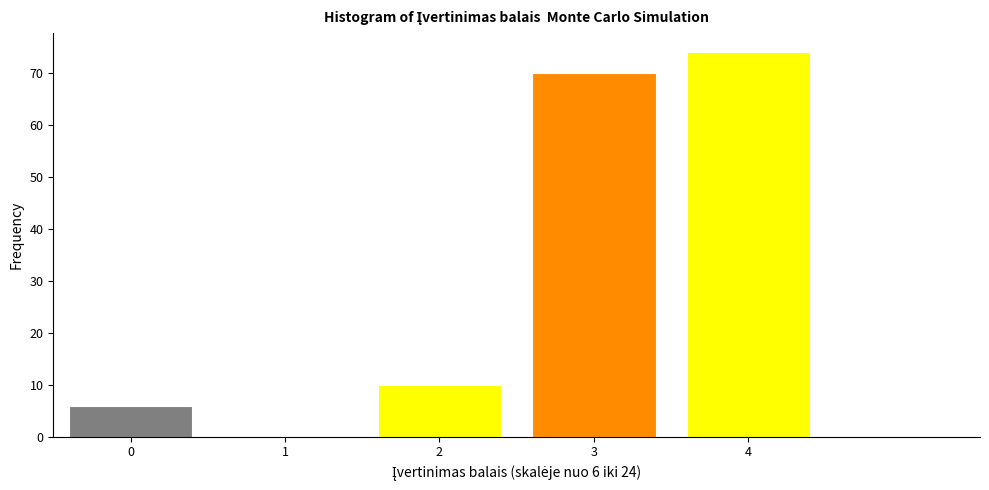

Over which range of the x-axis is the bar tallest?

3.5 to 4.5